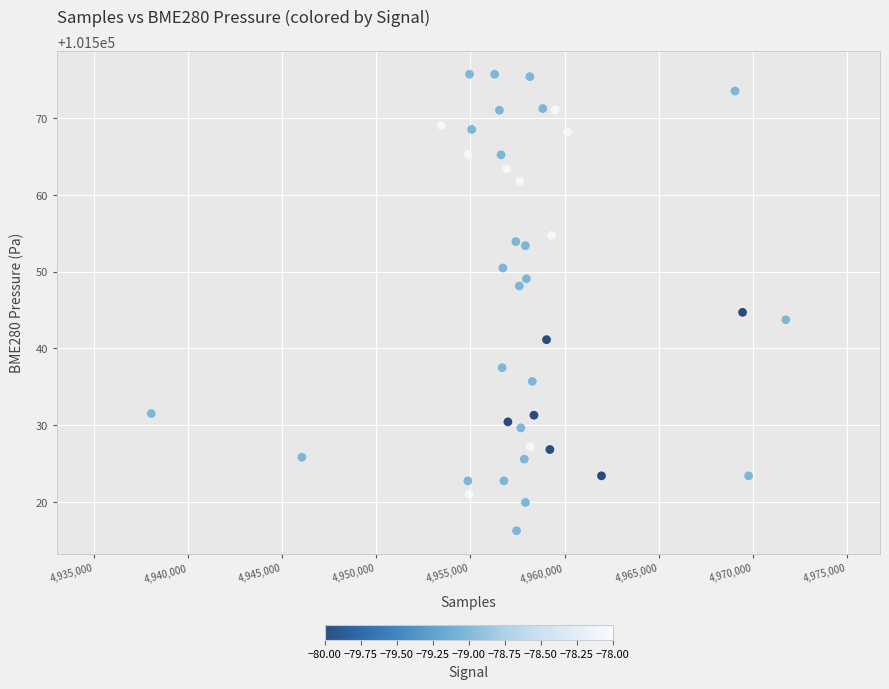

What is the range of X values (max minus min)?

33680.0